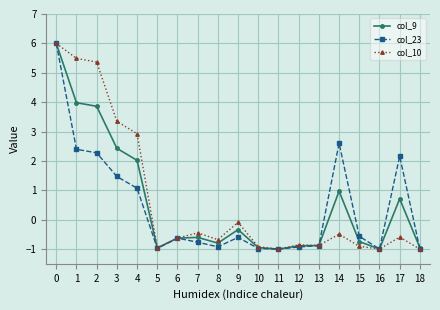

Between 1 and 15, which series saw the biggest shift?

col_10